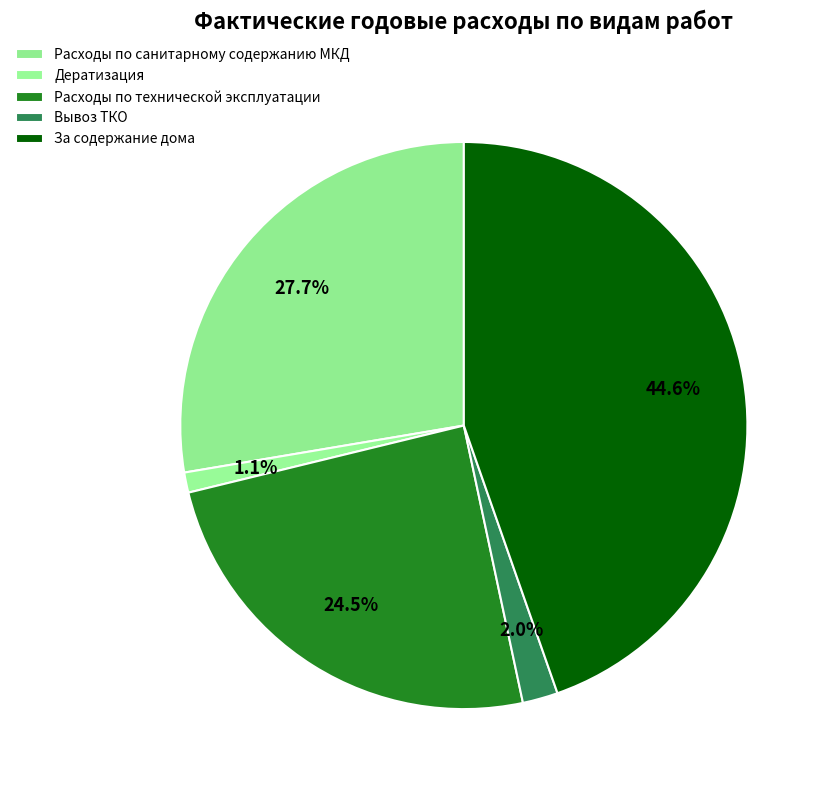

Does Расходы по санитарному содержанию МКД represent more than half of the total?

No